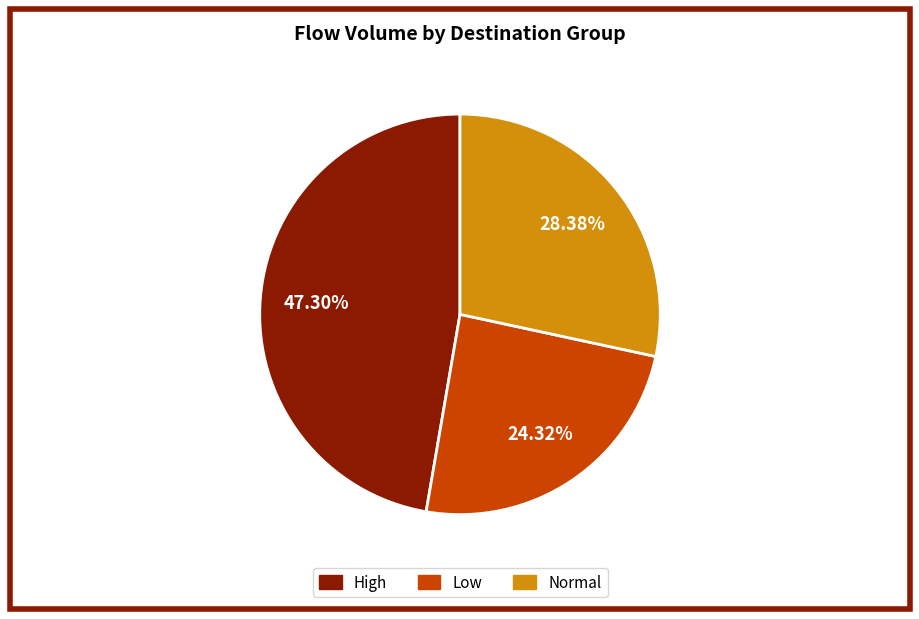

Is there a majority slice in this chart?

No